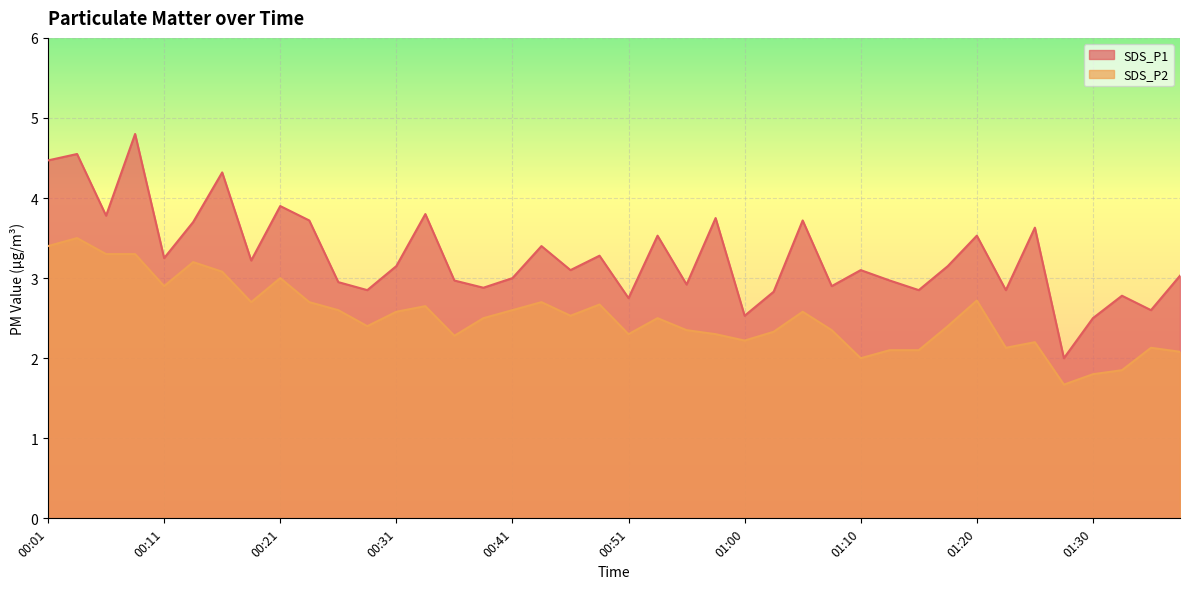

Between 01:15 and 01:27, which series saw the biggest shift?

SDS_P1